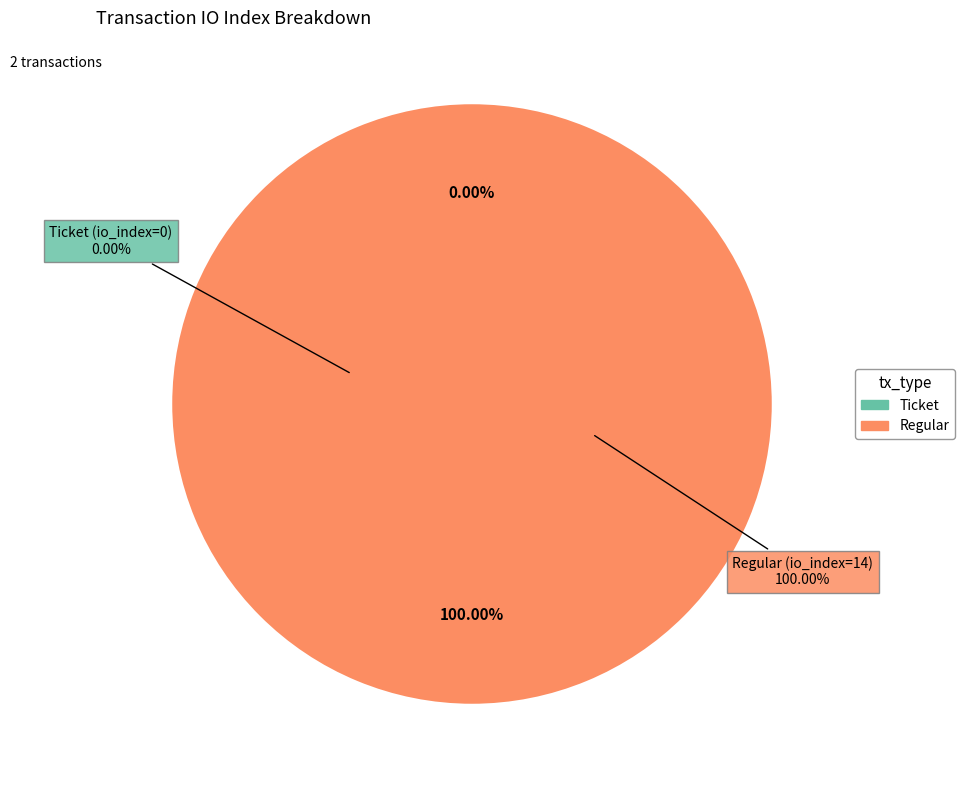

To the nearest percent, what is the difference between the largest and smallest slice percentages?

100%